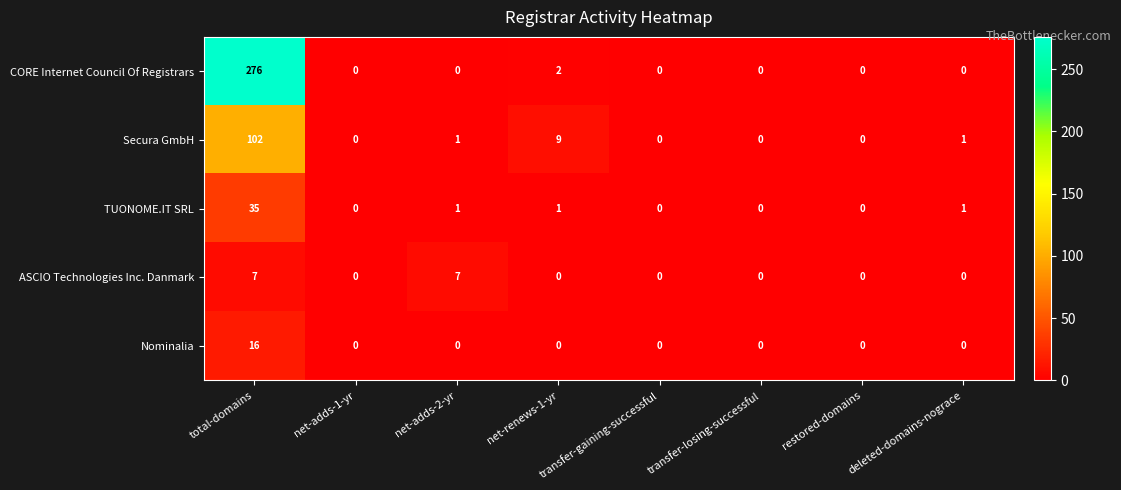

How many series are shown in this chart?

5